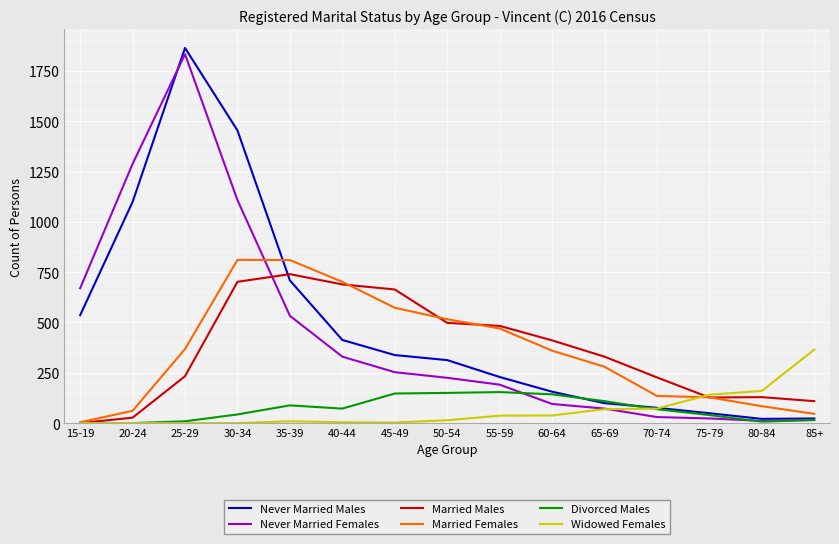

At which label does Widowed Females reach its peak?

85+